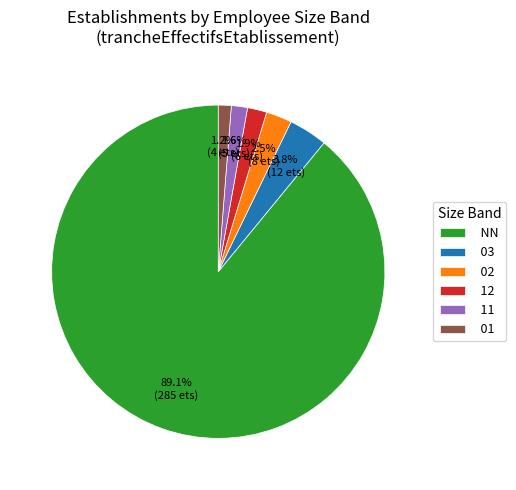

What is the largest slice in the pie chart?

NN